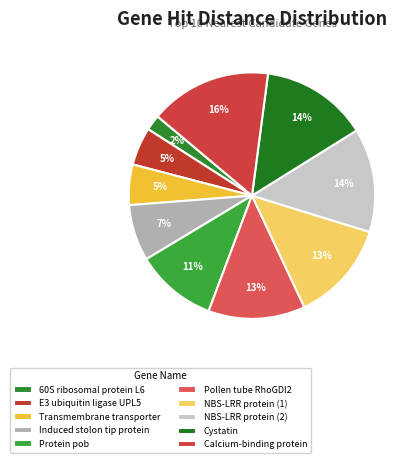

How many segments does this pie chart have?

10